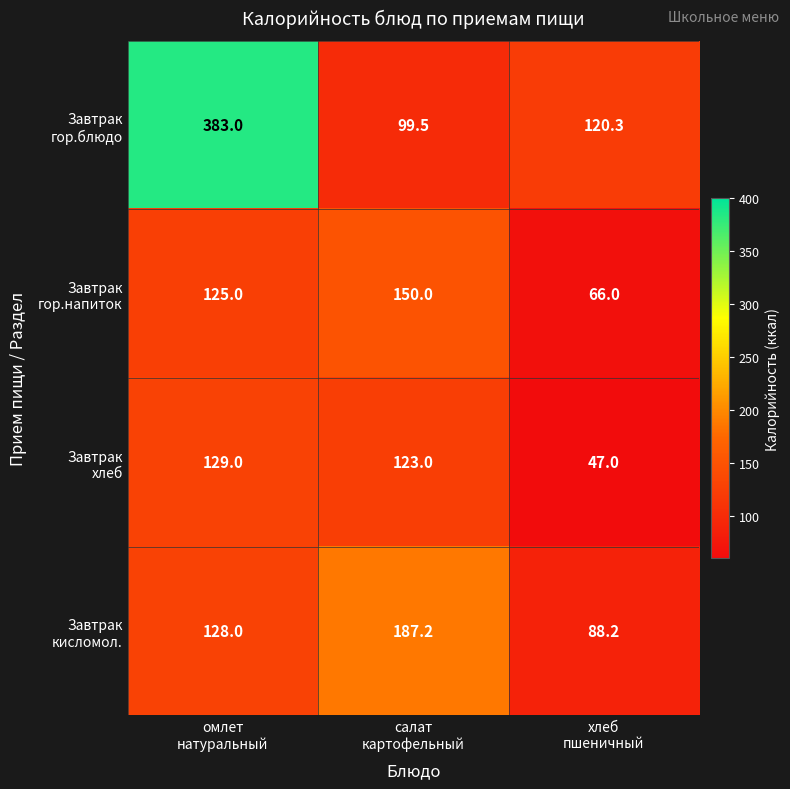

What is the maximum value shown in the chart?

383.0